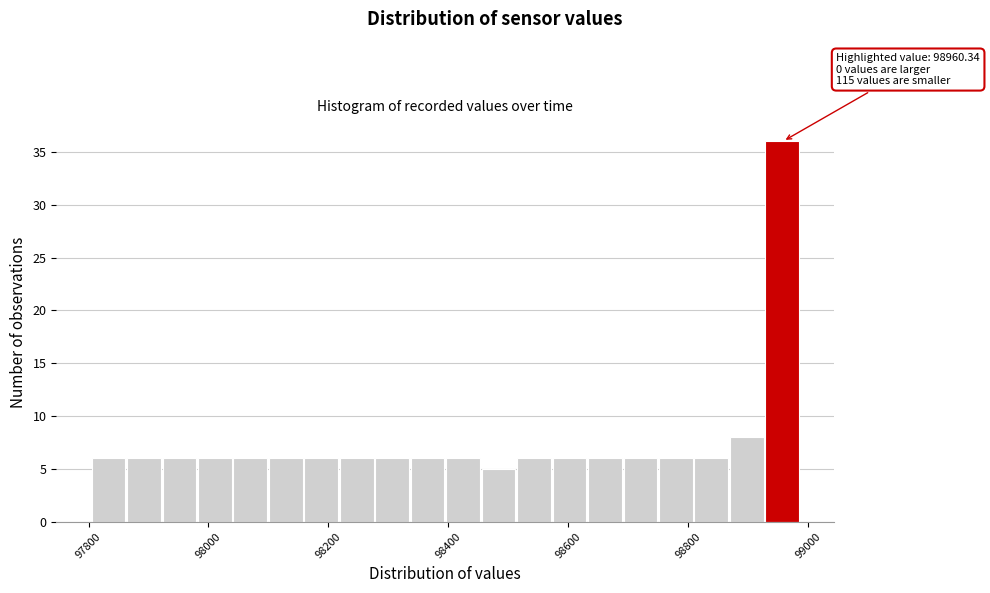

Around what value on the x-axis is the tallest bar? Give the approximate position of its centre, as read against the axis.

98960